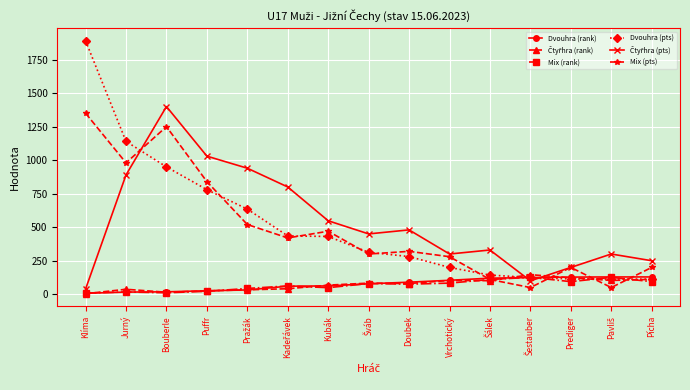

What is the total value across all series at Prediger?

859